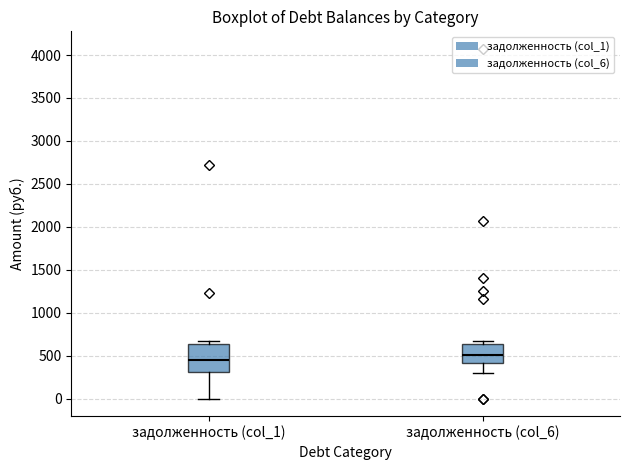

Reading left to right, read every box against the y-axis: the position of its median line, the range the box covers, and the ends of its whiskers. The values are not printed on the chart, so give them approximately, as read against the axis.

задолженность (col_1): median 450, box 300 to 650, whiskers 0 to 650 (just above the box's upper edge)
задолженность (col_6): median 500, box 400 to 650, whiskers 300 to 650 (just above the box's upper edge)